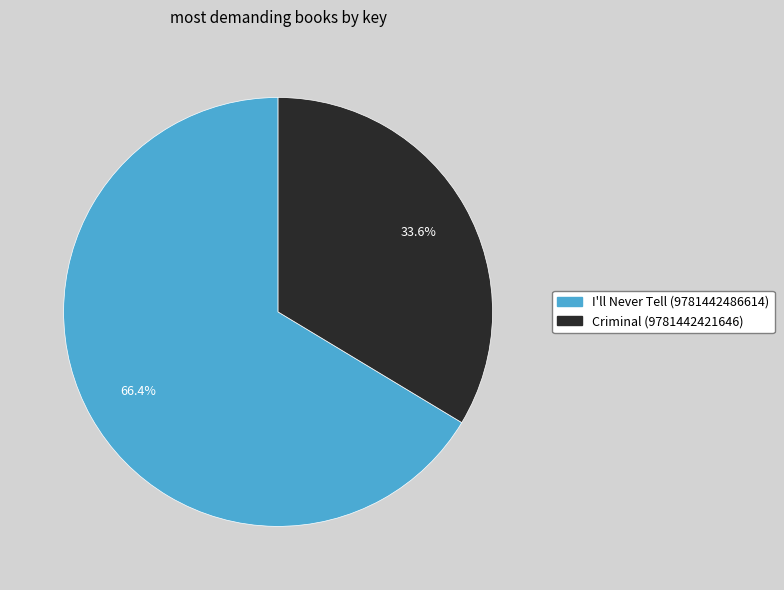

To the nearest percent, what portion does I'll Never Tell (9781442486614) represent?

66%